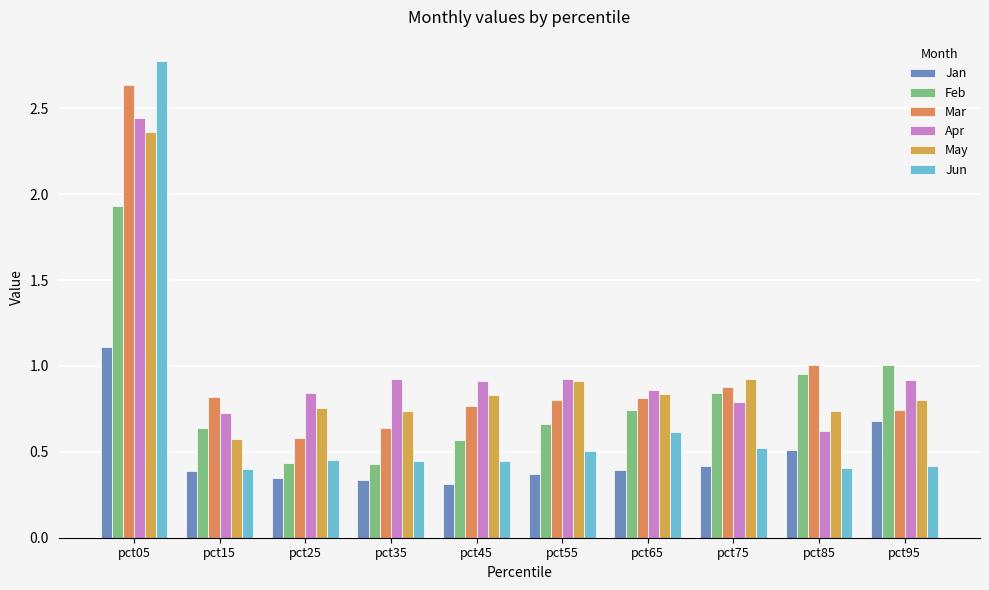

Which series has the largest total across all categories?

Apr